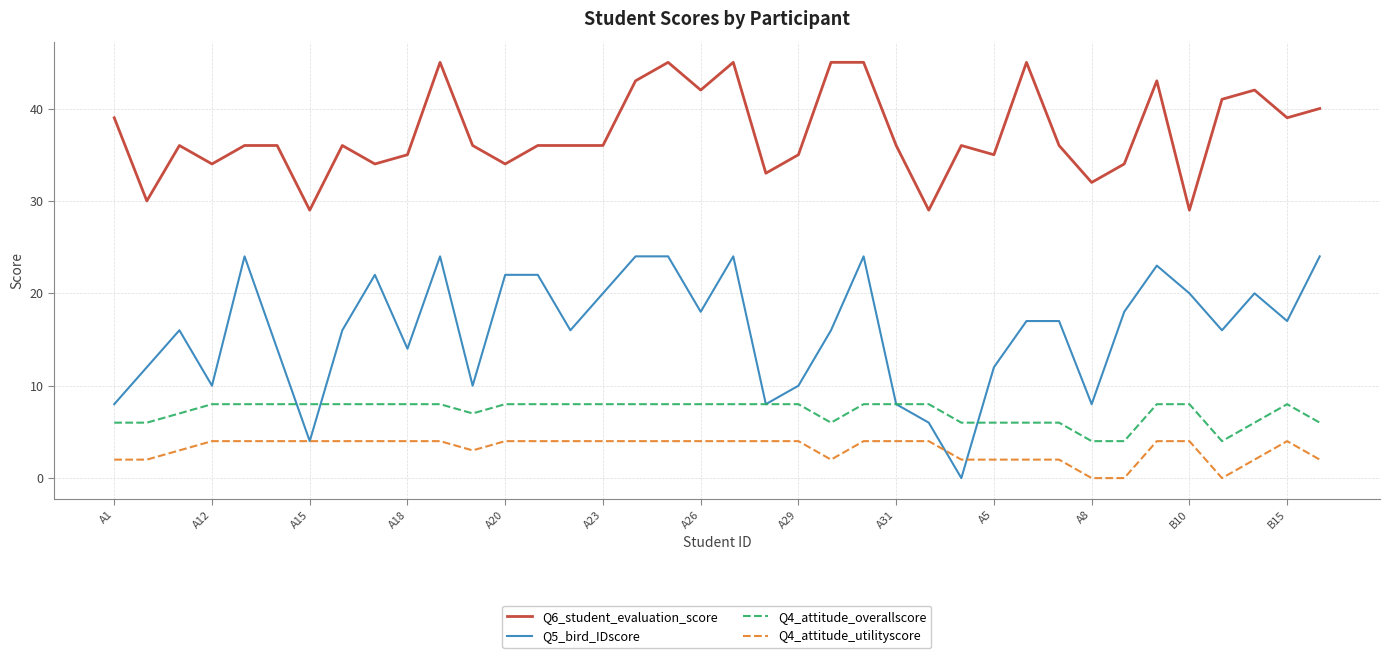

How many lines are shown in the chart?

4